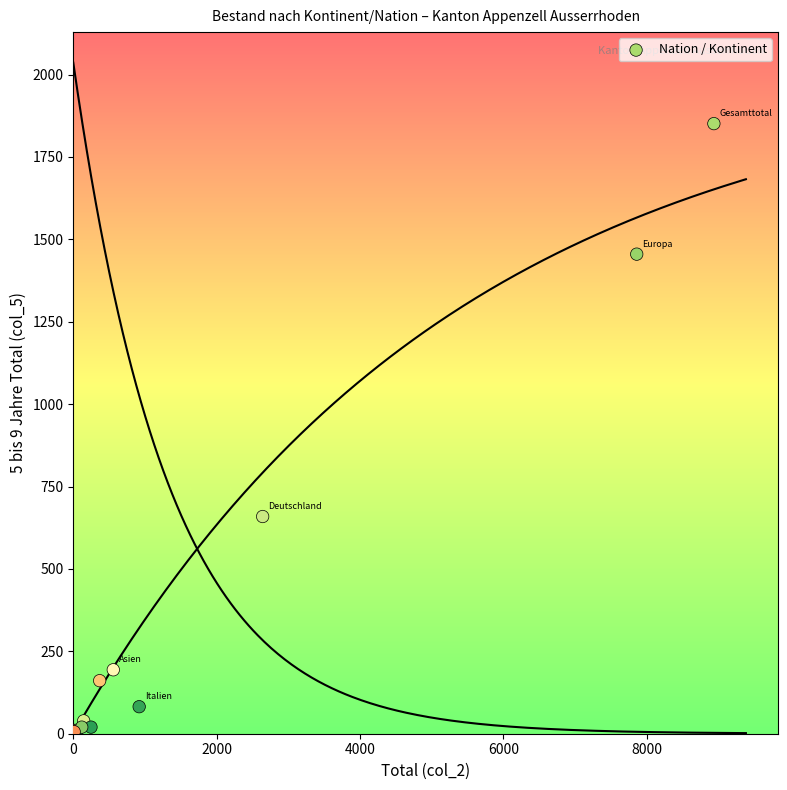

What Y value in the scatter plot is closest to 925?

659